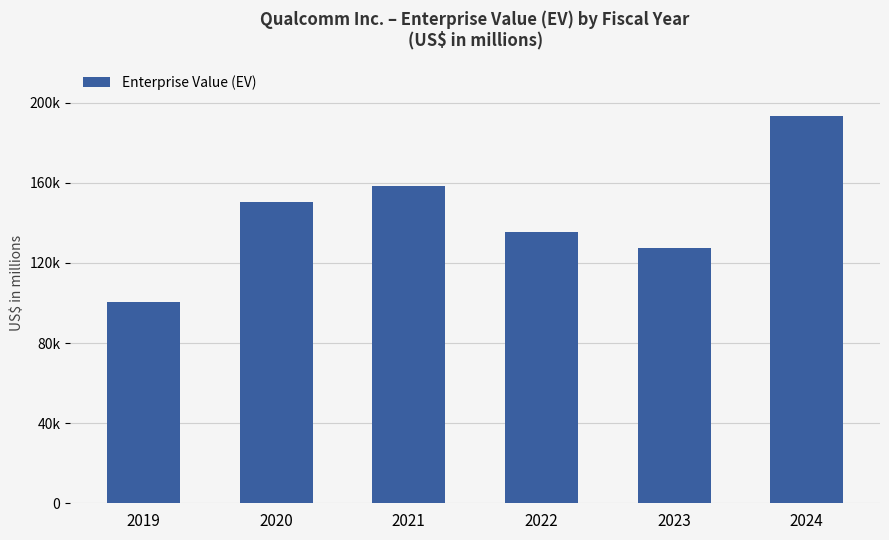

Rank the categories by value from highest to lowest.

2024, 2021, 2020, 2022, 2023, 2019